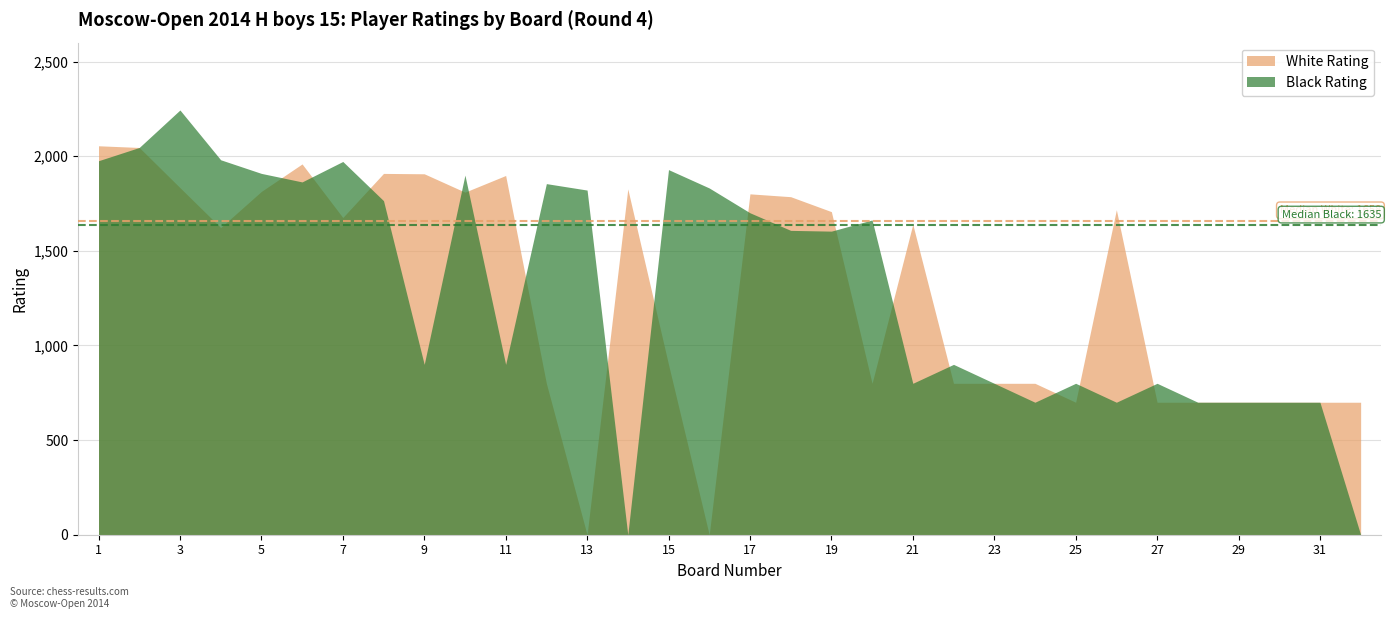

How many positive values does the Black Rating series have?

30